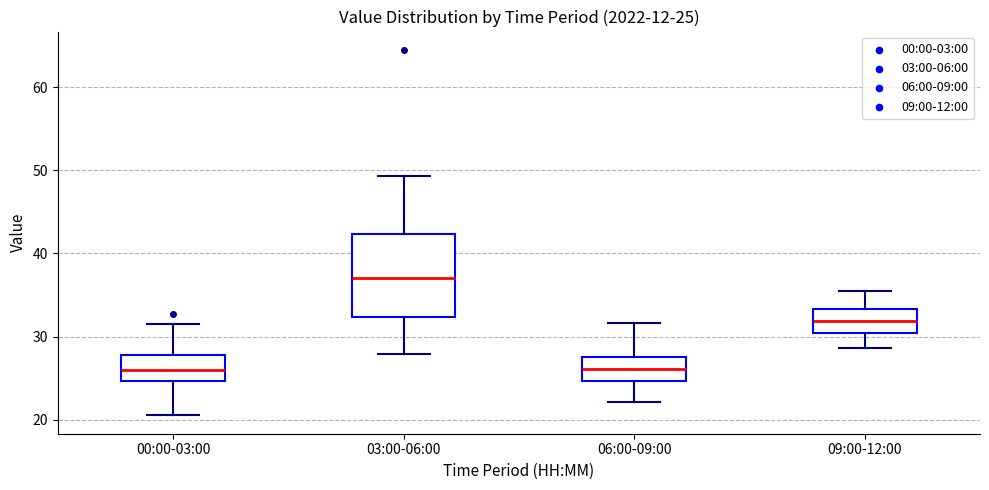

Comparing the boxes themselves (not the whiskers), which one is the tallest?

03:00-06:00